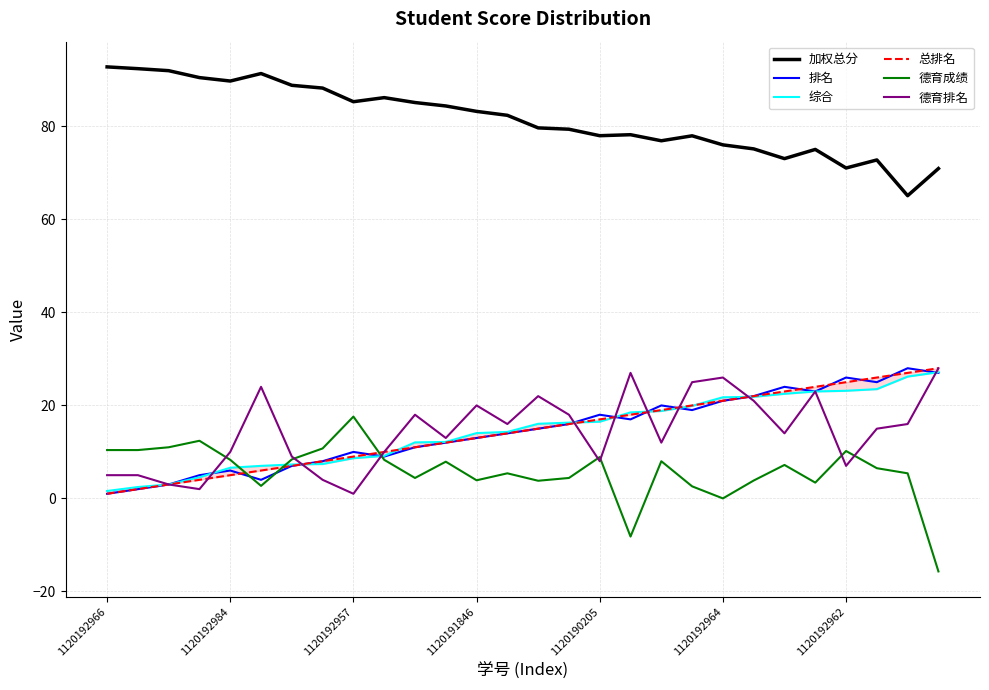

At which label does 加权总分 reach its minimum?

26